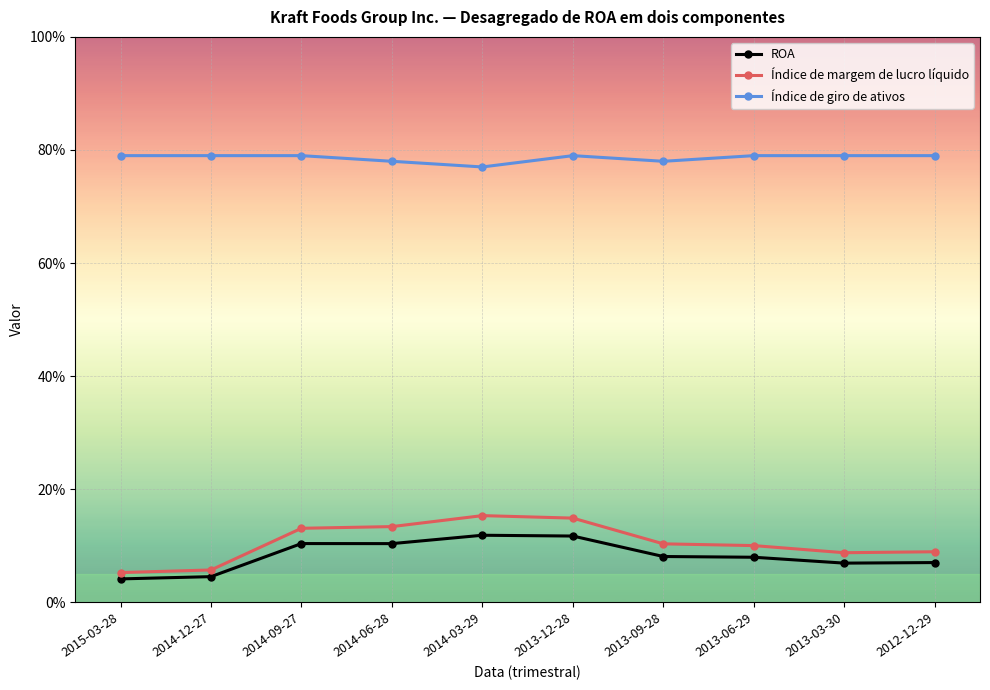

Rank the categories by ROA value from highest to lowest.

2014-03-29, 2013-12-28, 2014-09-27, 2014-06-28, 2013-09-28, 2013-06-29, 2012-12-29, 2013-03-30, 2014-12-27, 2015-03-28